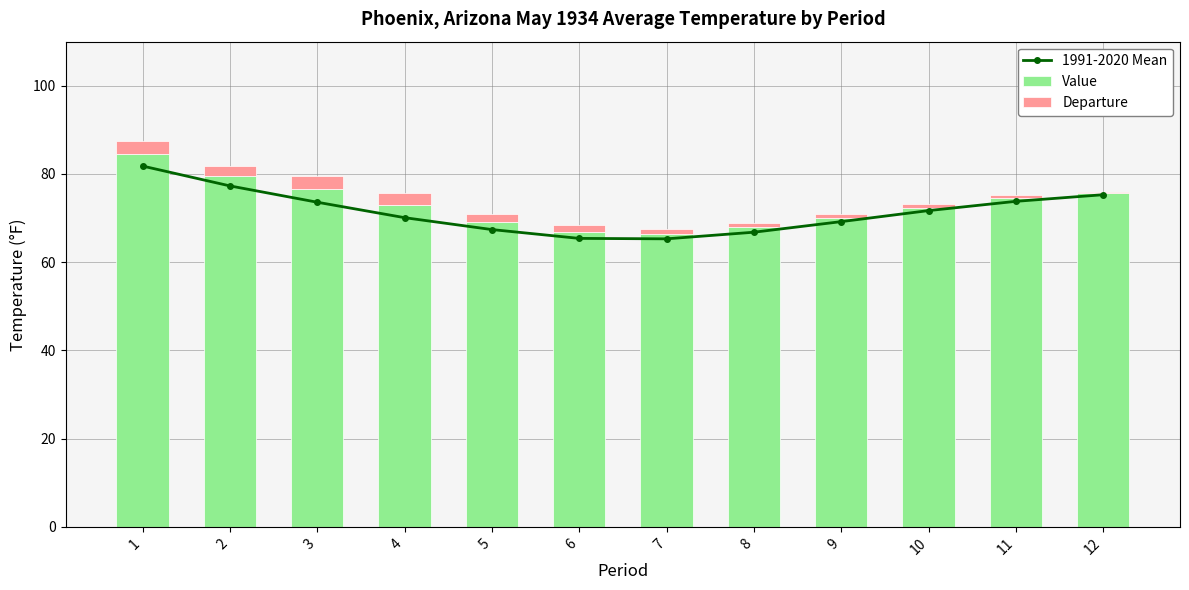

How many series are shown in this chart?

3